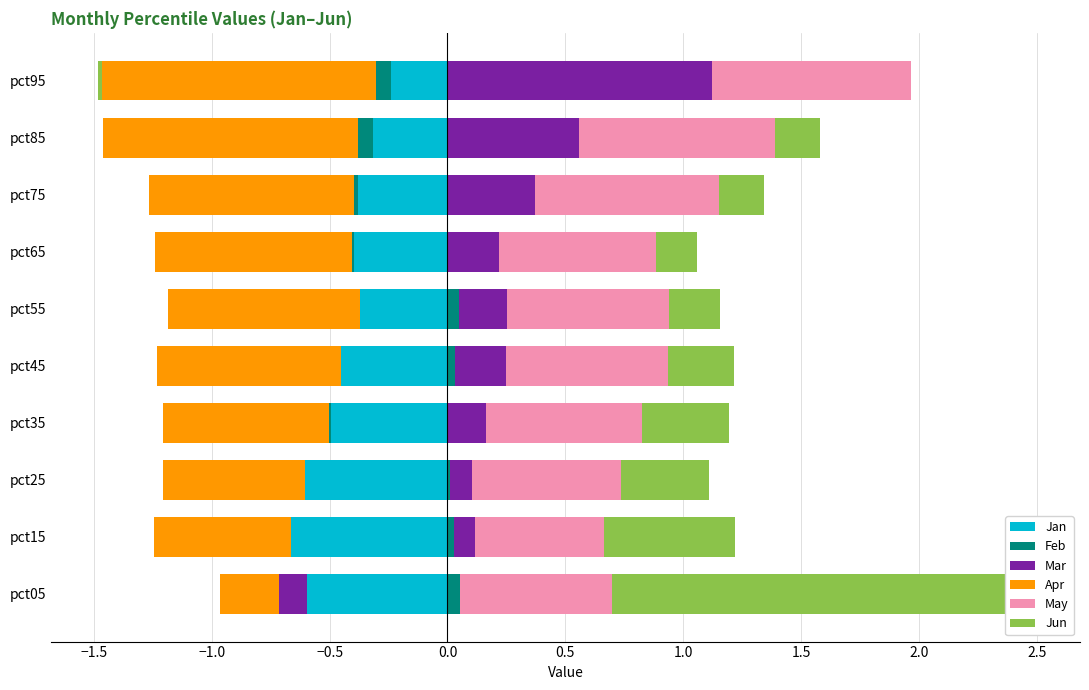

What is the maximum value for Mar?

1.1